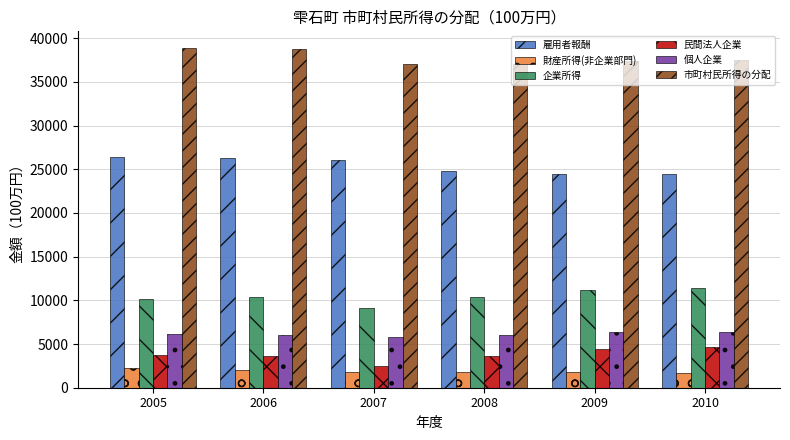

How many data points in 雇用者報酬 are less than 26071?

3